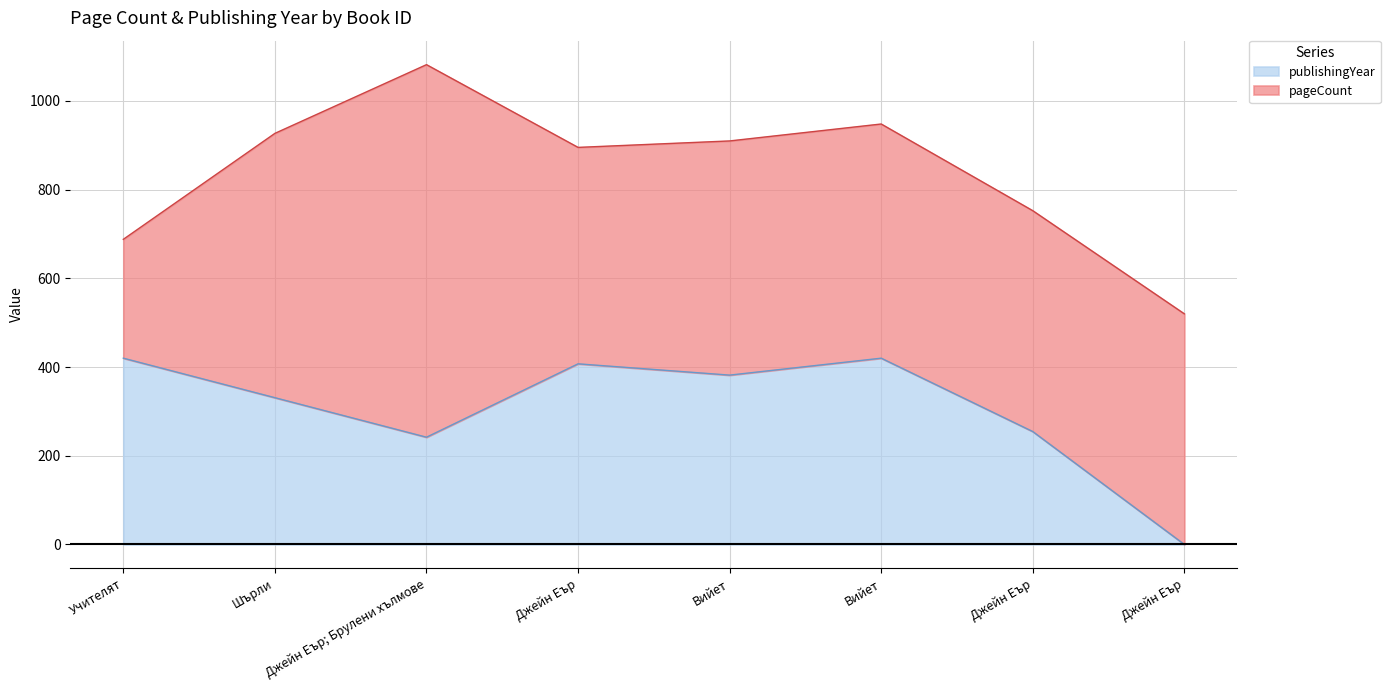

Reading left to right, list all the values displayed in this chart.

420.0	330.9	241.8	407.3	381.8	420.0	254.5	0.0